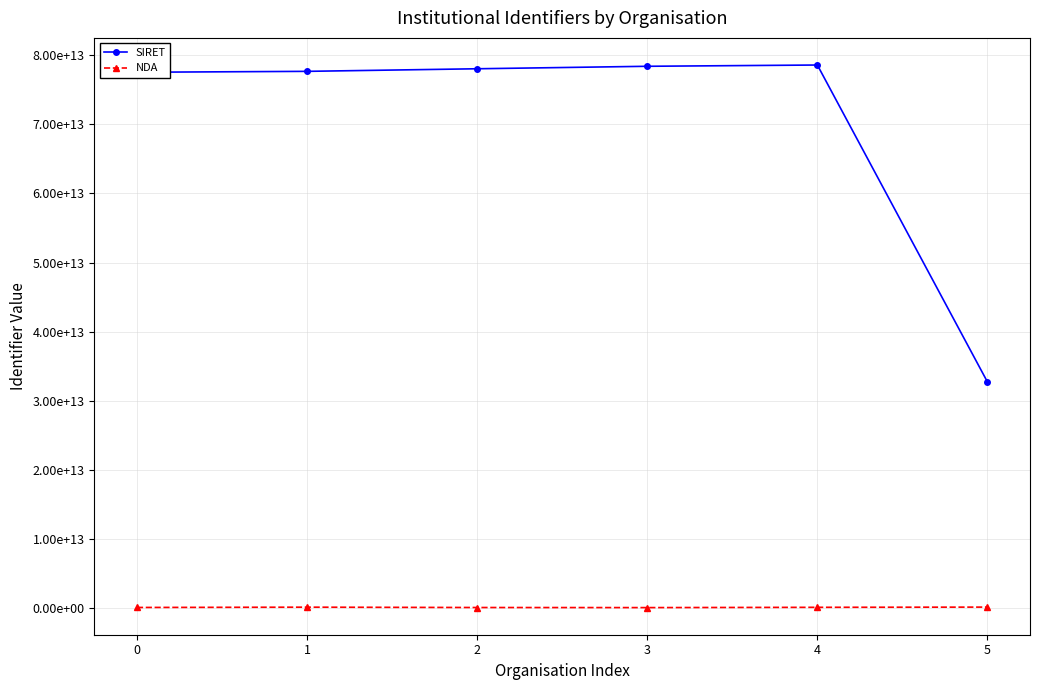

At which label does SIRET first exceed 78069144000082?

3